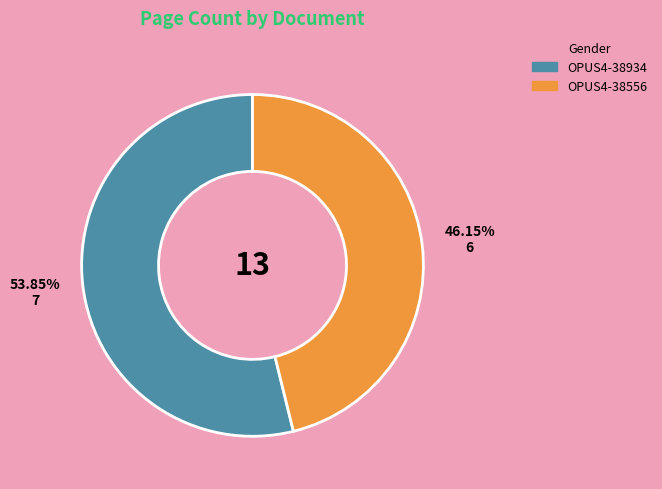

Which slice is the smallest?

OPUS4-38556